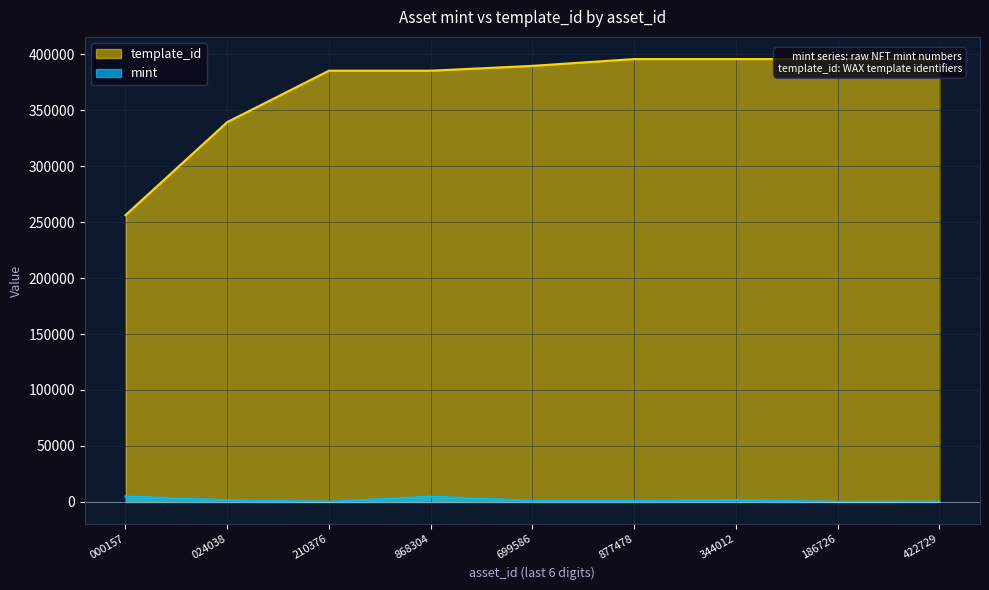

Is it true that mint equals 4698 at 868304?

True